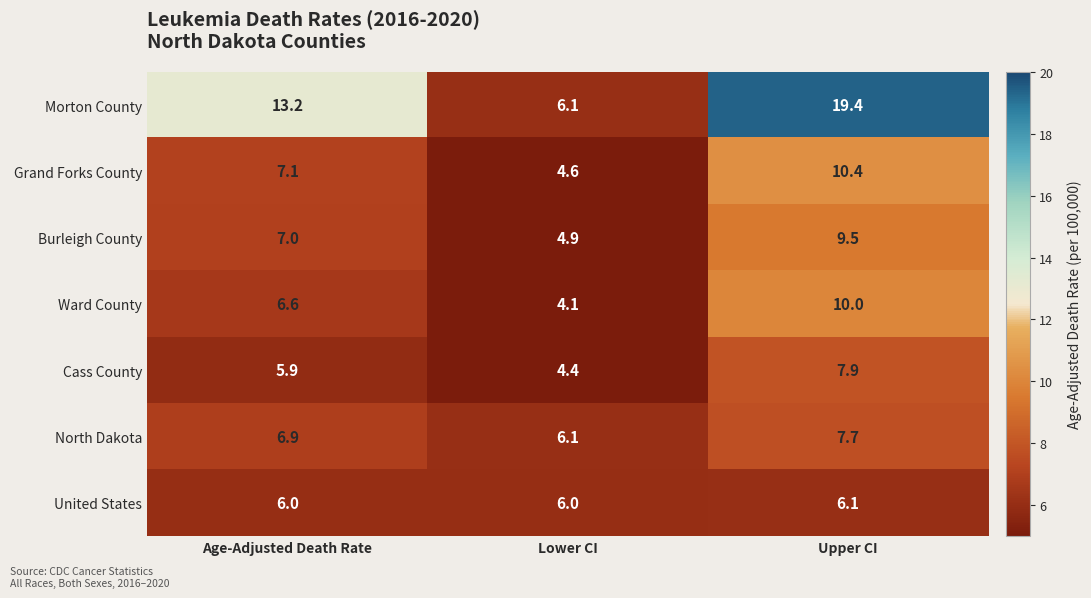

Which category has the lowest value across all series?

Lower CI